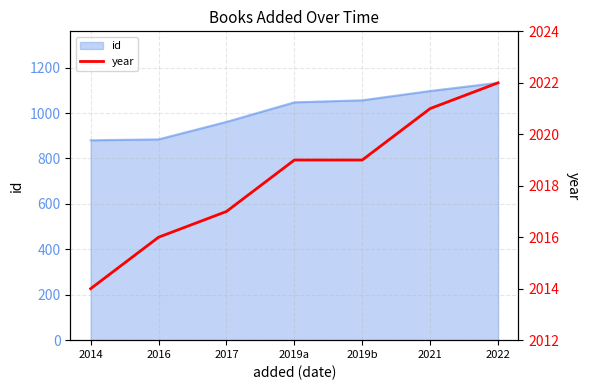

Which label corresponds to the largest value in the chart?

2022